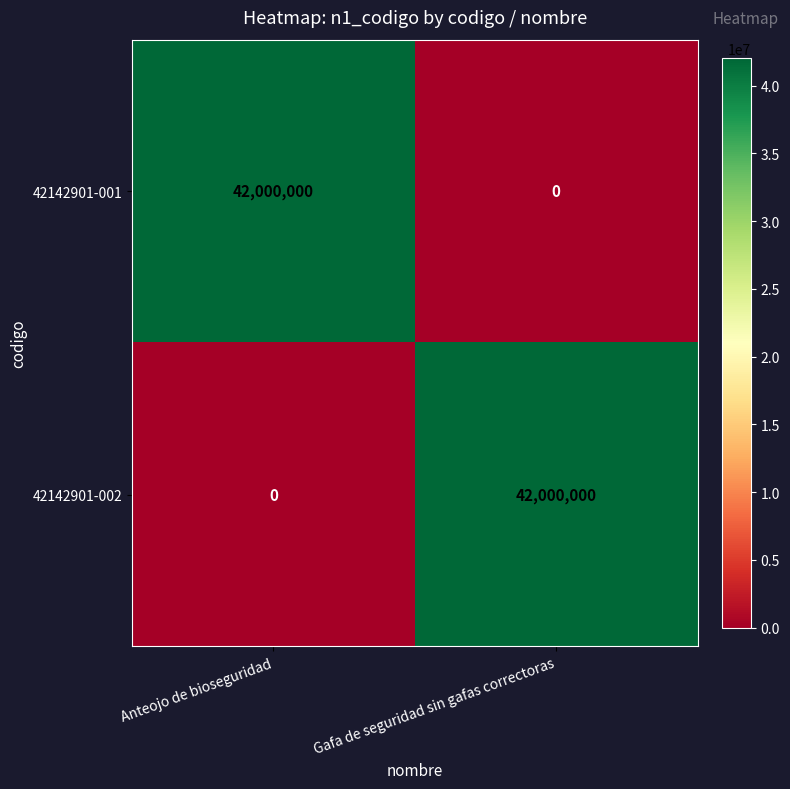

What is the approximate value of 42142901-002 at Gafa de seguridad sin gafas correctoras?

42000000